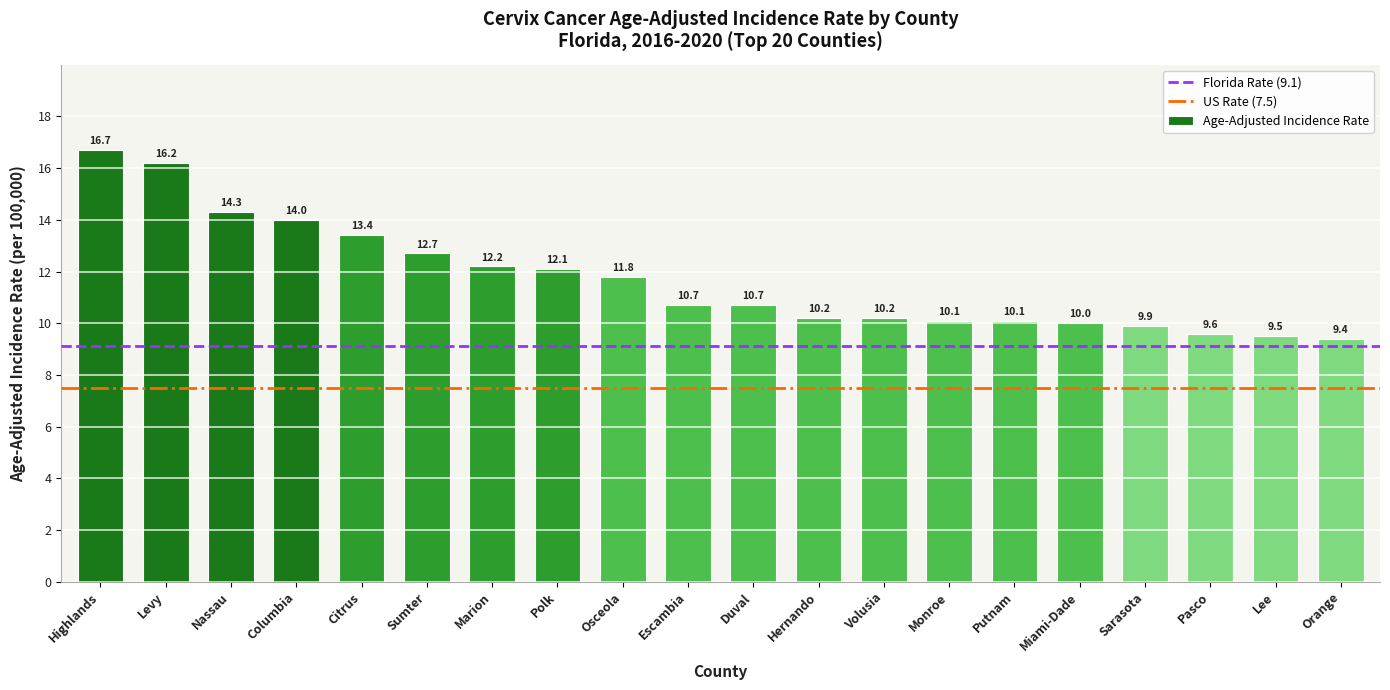

What is the difference between the maximum and minimum values?

7.3